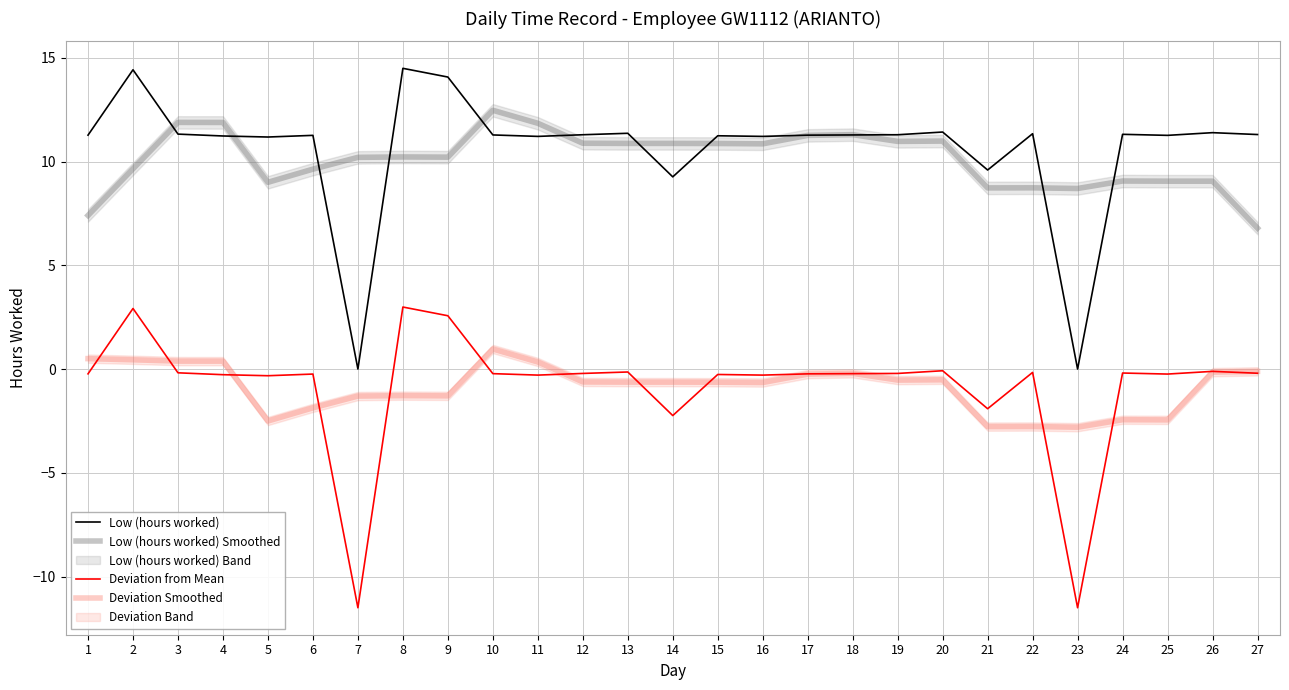

What is the greatest value displayed?

14.5